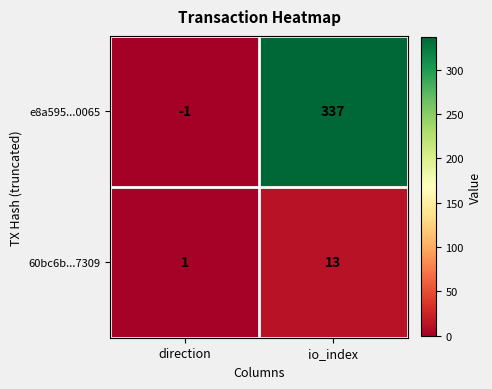

True or false: e8a595...0065 has a value of 586 at io_index.

False